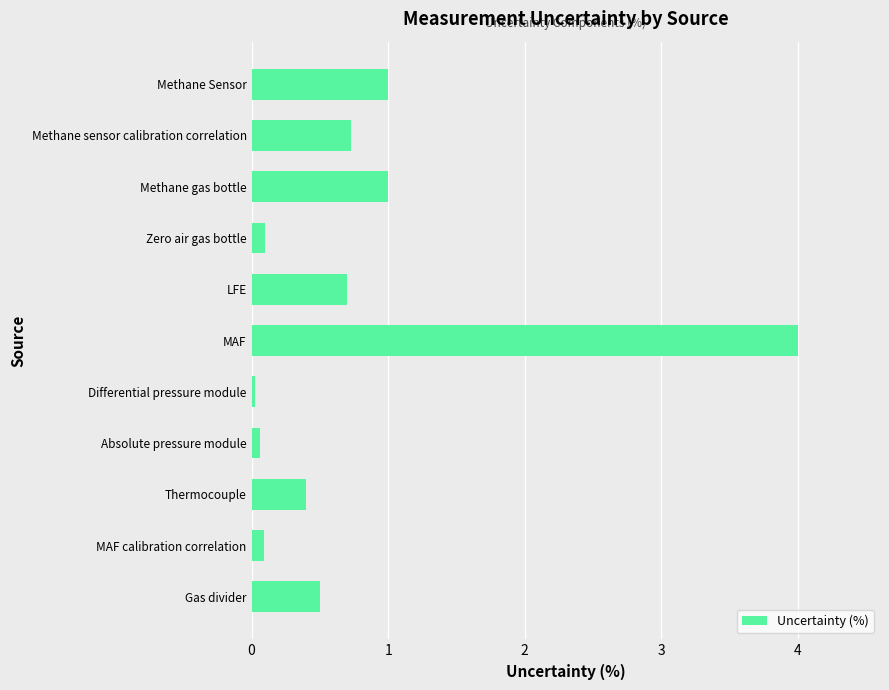

What is the difference between the maximum and minimum values?

4.0